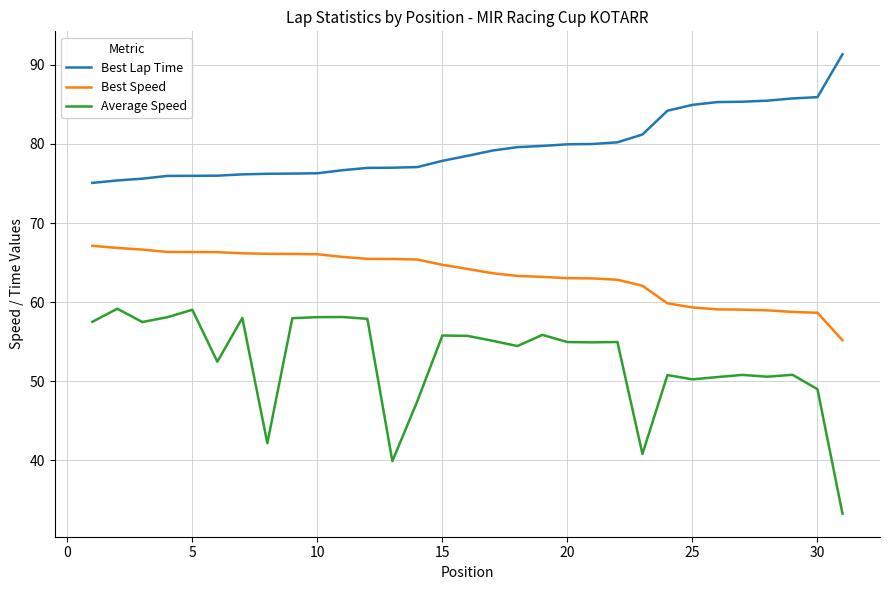

What is the lowest value of the Average Speed series?

33.2